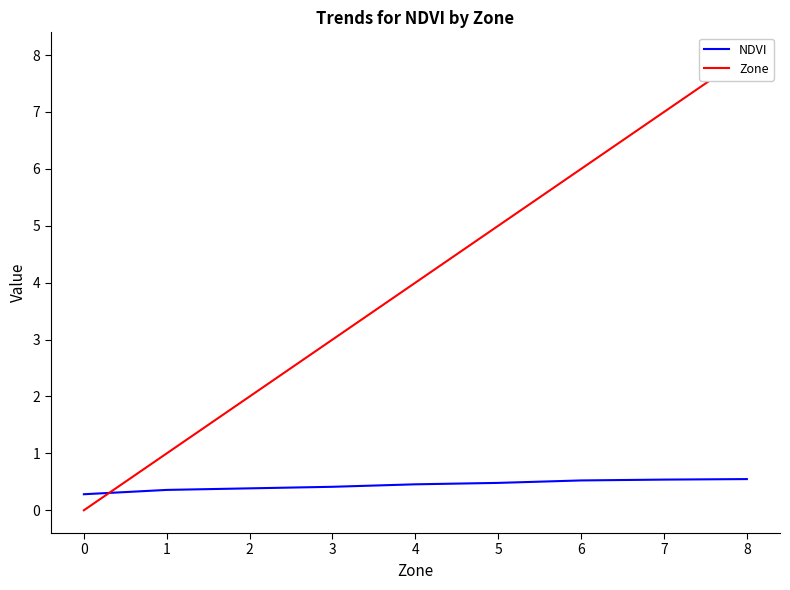

True or false: Zone has a value of 6.0 at 6.

True